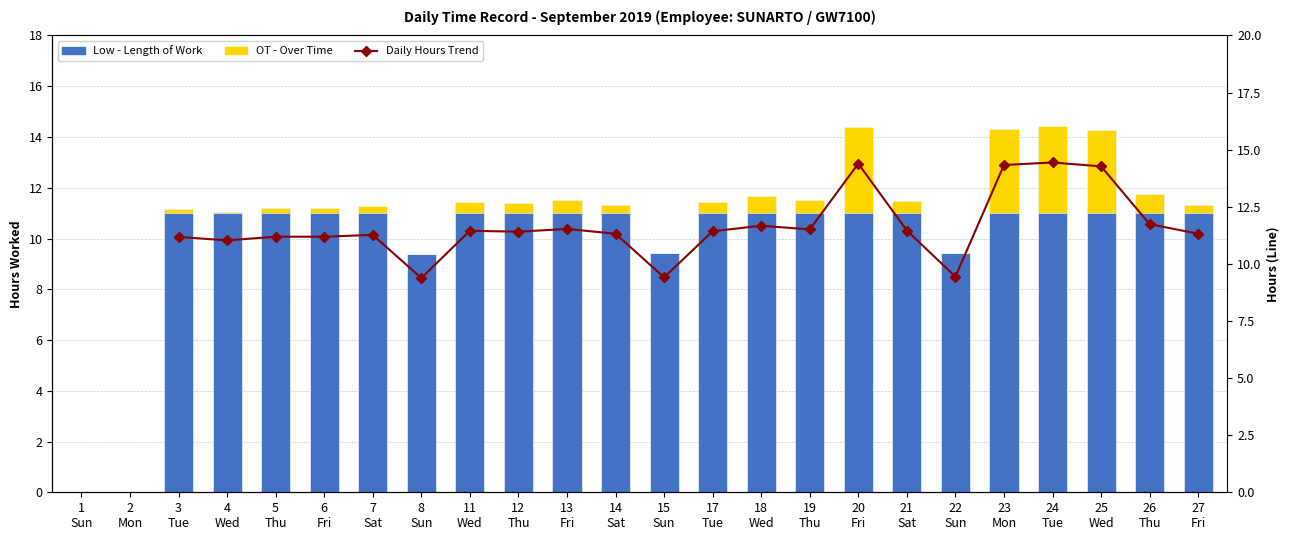

What is the difference between the maximum and minimum values in the OT - Over Time series?

3.4